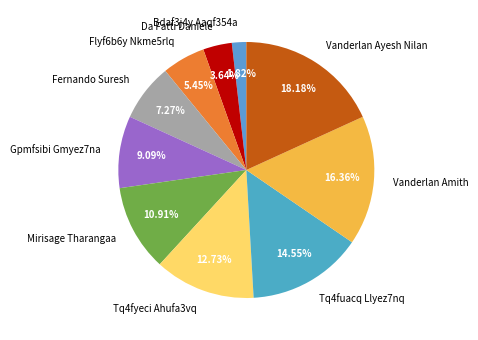

To the nearest percent, what portion does Flyf6b6y Nkme5rlq represent?

5%